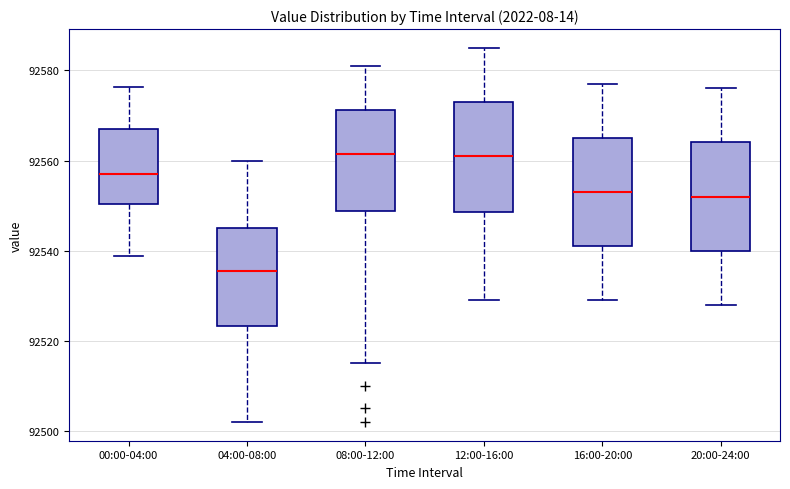

Where does the median line of the box for 08:00-12:00 sit on the y-axis? The values are not printed on the chart, so give them approximately, as read against the axis.

92562